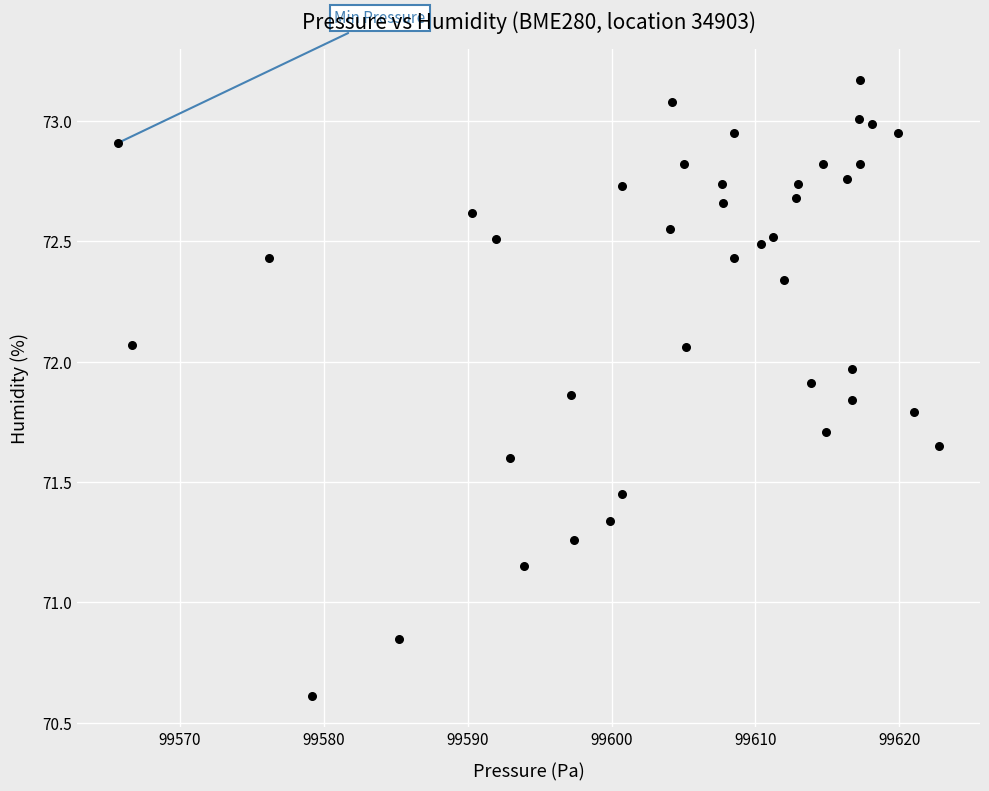

What is the range of X values (max minus min)?

57.0